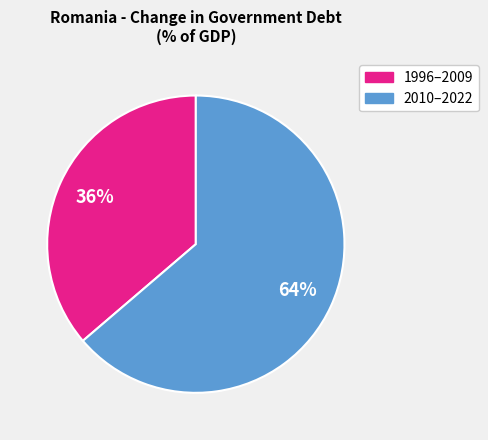

To the nearest percent, what is the average slice percentage?

50%